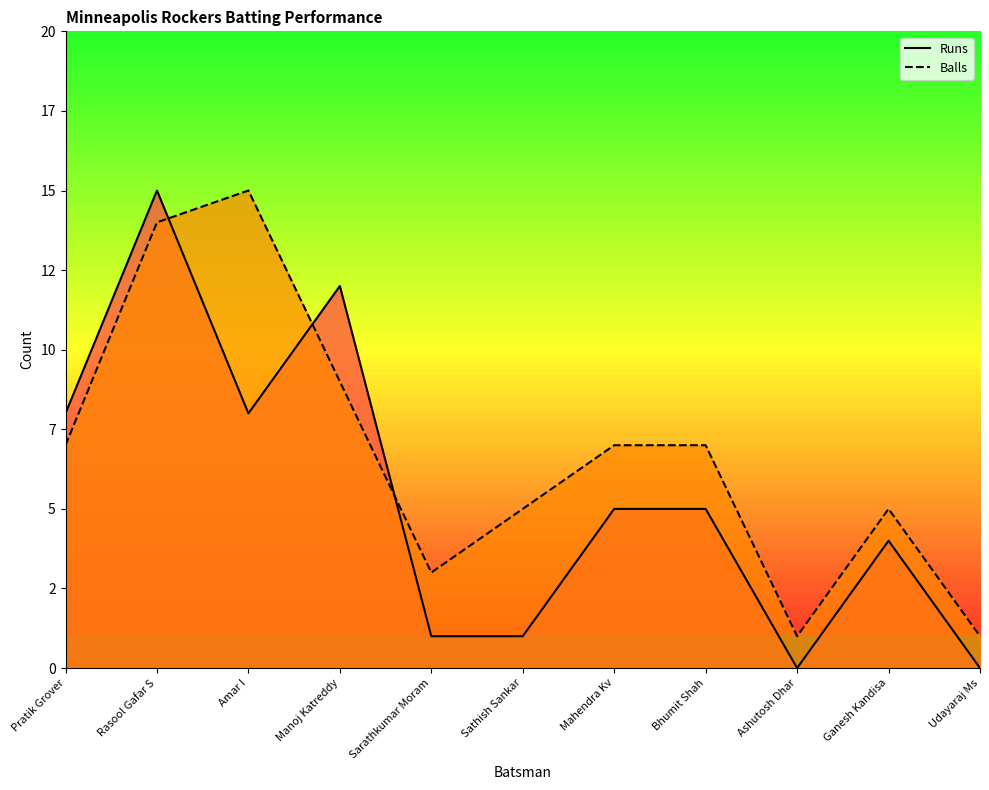

What position from the left is Bhumit Shah?

8